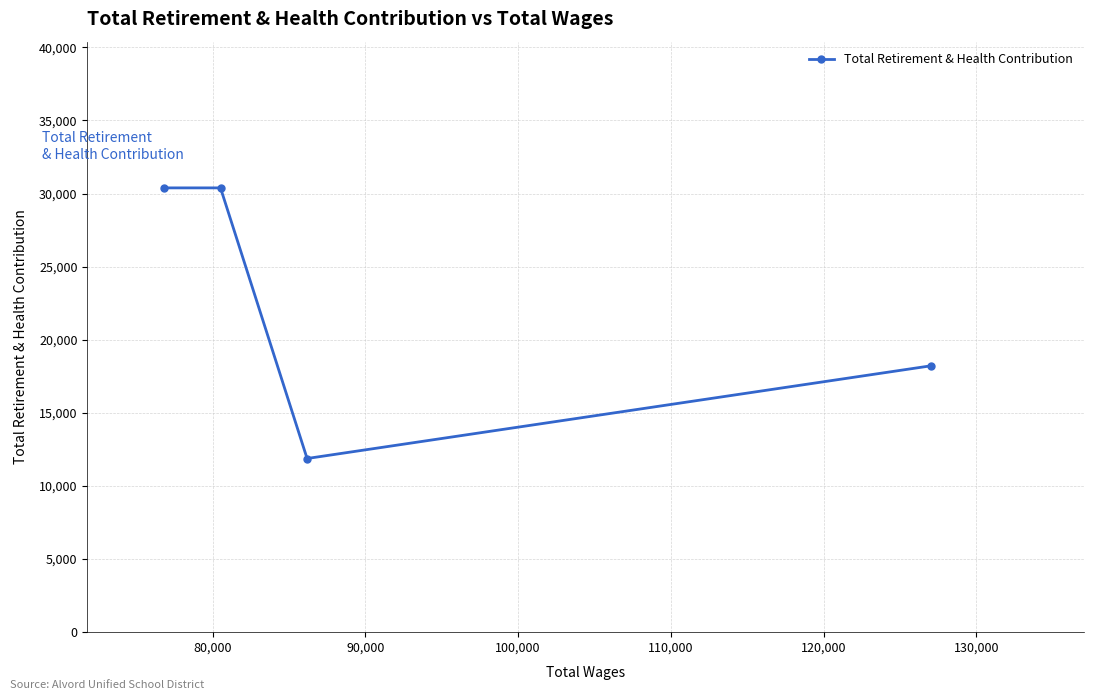

How many interior local valleys (lower than both neighbors) does the data have?

1